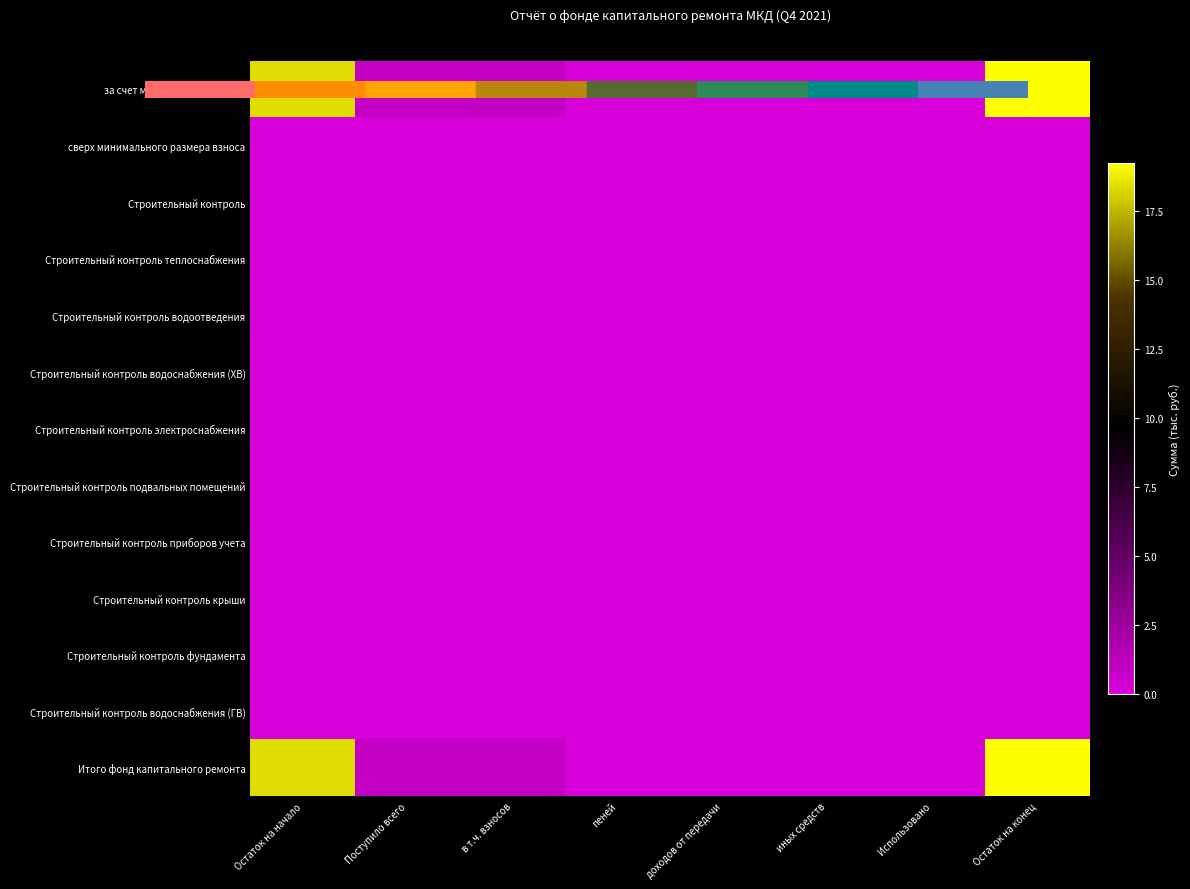

Which label corresponds to the largest value in the chart?

Остаток на конец